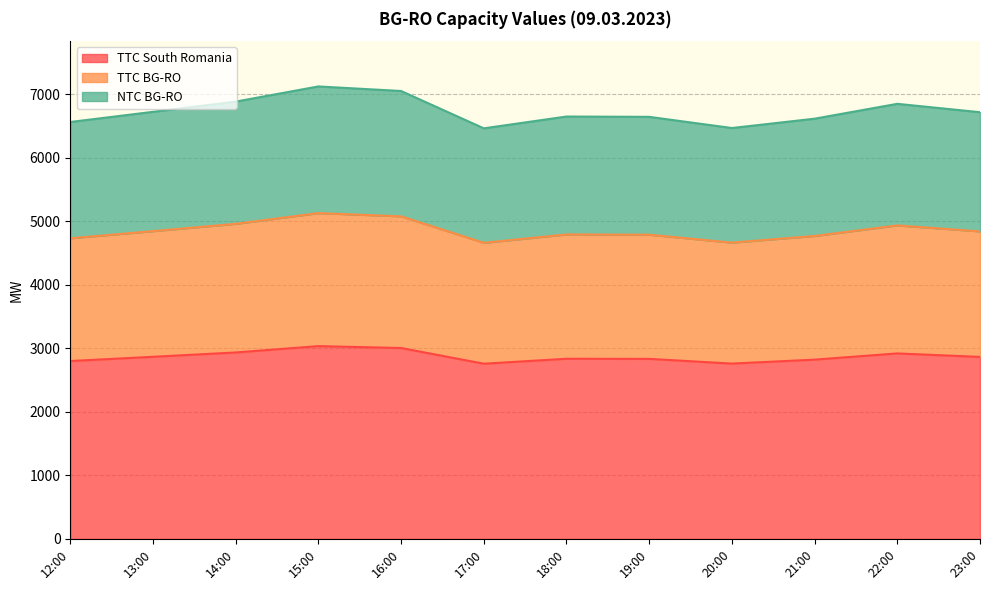

What is the average value of the NTC BG-RO series?

6732